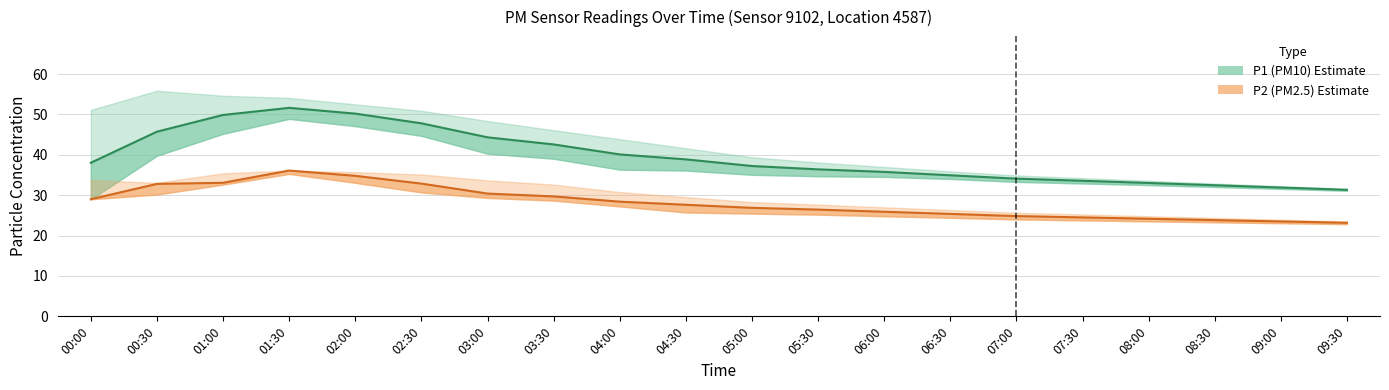

Reading left to right, list all the values displayed in this chart.

P1: 00:00=38.0	00:30=45.7	01:00=49.9	01:30=51.6	02:00=50.2	02:30=47.8	03:00=44.3	03:30=42.6	04:00=40.1	04:30=38.9	05:00=37.2	05:30=36.4	06:00=35.8	06:30=34.9	07:00=34.1	07:30=33.6	08:00=33.0	08:30=32.5	09:00=31.9	09:30=31.3
P1_upper: 00:00=51.1	00:30=55.9	01:00=54.6	01:30=54.1	02:00=52.5	02:30=50.9	03:00=48.4	03:30=46.1	04:00=43.9	04:30=41.6	05:00=39.4	05:30=38.1	06:00=37.0	06:30=35.9	07:00=34.9	07:30=34.2	08:00=33.6	08:30=32.9	09:00=32.2	09:30=31.6
P1_lower: 00:00=29.0	00:30=39.8	01:00=45.2	01:30=48.9	02:00=47.1	02:30=44.7	03:00=40.3	03:30=39.0	04:00=36.3	04:30=36.1	05:00=35.1	05:30=34.7	06:00=34.5	06:30=34.0	07:00=33.3	07:30=32.9	08:00=32.5	08:30=32.0	09:00=31.6	09:30=31.1
P2: 00:00=29.0	00:30=32.8	01:00=33.1	01:30=36.1	02:00=34.8	02:30=32.9	03:00=30.4	03:30=29.7	04:00=28.4	04:30=27.6	05:00=26.9	05:30=26.4	06:00=25.9	06:30=25.4	07:00=24.8	07:30=24.5	08:00=24.2	08:30=23.8	09:00=23.5	09:30=23.2
P2_upper: 00:00=33.7	00:30=33.1	01:00=35.4	01:30=36.1	02:00=35.7	02:30=35.1	03:00=33.7	03:30=32.6	04:00=30.8	04:30=29.5	05:00=28.3	05:30=27.7	06:00=27.0	06:30=26.3	07:00=25.7	07:30=25.2	08:00=24.8	08:30=24.4	09:00=23.9	09:30=23.5
P2_lower: 00:00=29.0	00:30=30.2	01:00=32.6	01:30=35.3	02:00=33.1	02:30=30.7	03:00=29.3	03:30=28.7	04:00=27.2	04:30=25.7	05:00=25.4	05:30=25.2	06:00=24.8	06:30=24.4	07:00=24.0	07:30=23.8	08:00=23.5	08:30=23.3	09:00=23.1	09:30=22.8